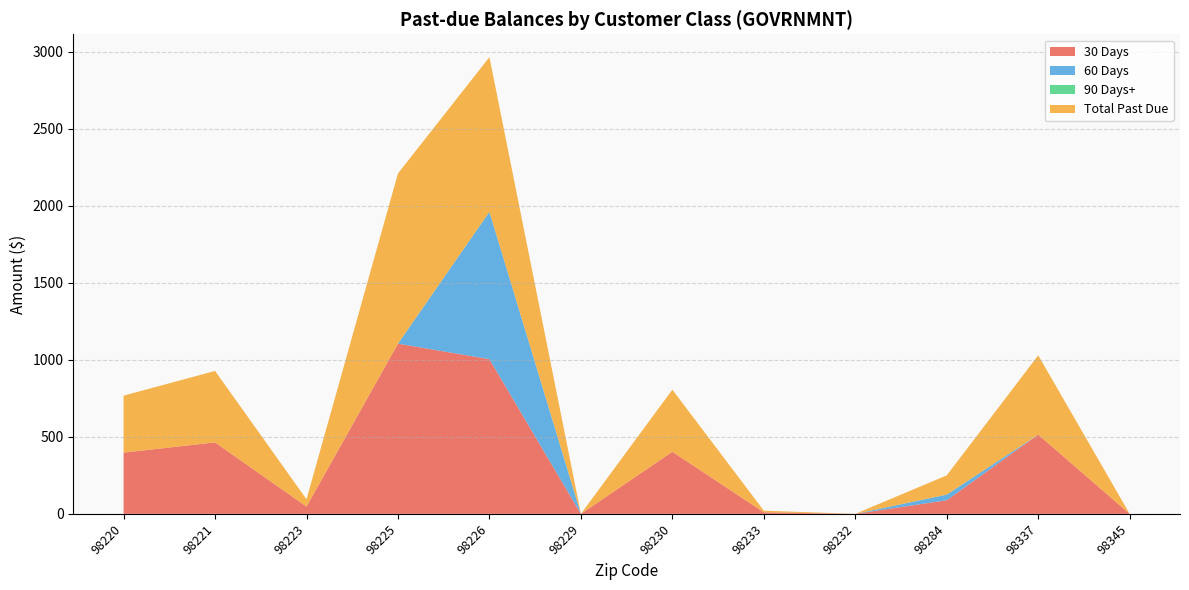

Reading right to left, transcribe all the data shown in this chart.

30 Days: 98345=0.0	98337=514.7	98284=88.4	98232=0.0	98233=10.3	98230=403.2	98229=0.0	98226=1004.4	98225=1105.1	98223=47.4	98221=464.0	98220=397.6
60 Days: 98345=0.0	98337=0.0	98284=36.6	98232=0.0	98233=0.0	98230=0.0	98229=0.0	98226=956.8	98225=0.0	98223=0.0	98221=0.0	98220=0.0
90 Days+: 98345=0.0	98337=0.0	98284=0.0	98232=0.0	98233=0.0	98230=0.0	98229=0.0	98226=0.0	98225=0.0	98223=0.0	98221=0.0	98220=0.0
Total Past Due: 98345=0.0	98337=514.7	98284=125.0	98232=0.0	98233=10.3	98230=403.2	98229=0.0	98226=1004.4	98225=1105.1	98223=47.4	98221=464.0	98220=370.0